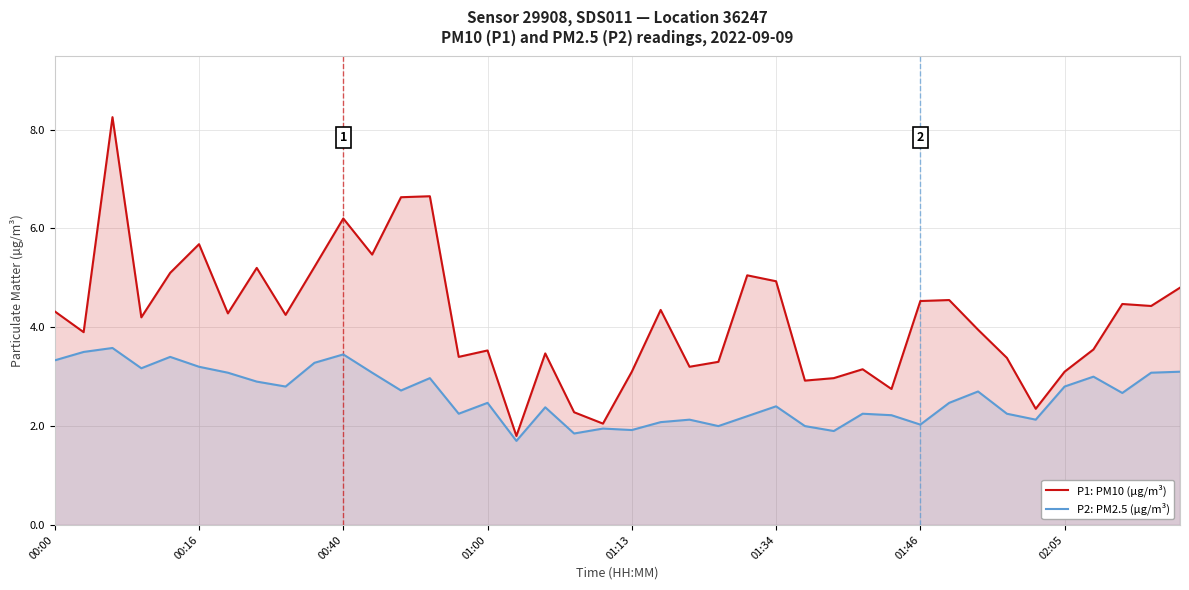

Rank the series by their average value, from highest to lowest.

P1: PM10 (µg/m³), P2: PM2.5 (µg/m³)